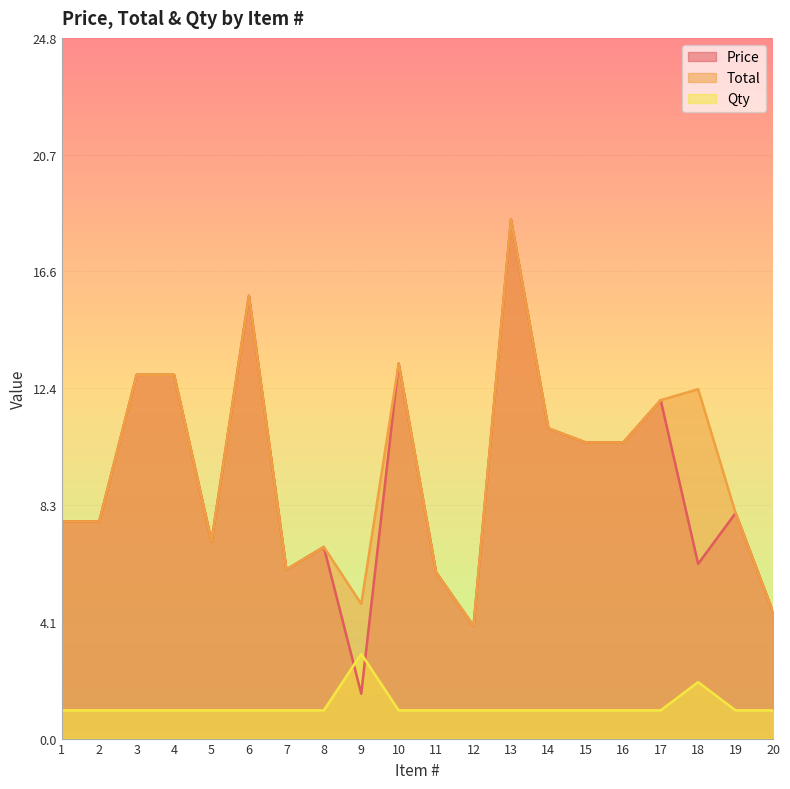

What are all the series names shown in the legend?

Price, Total, Qty